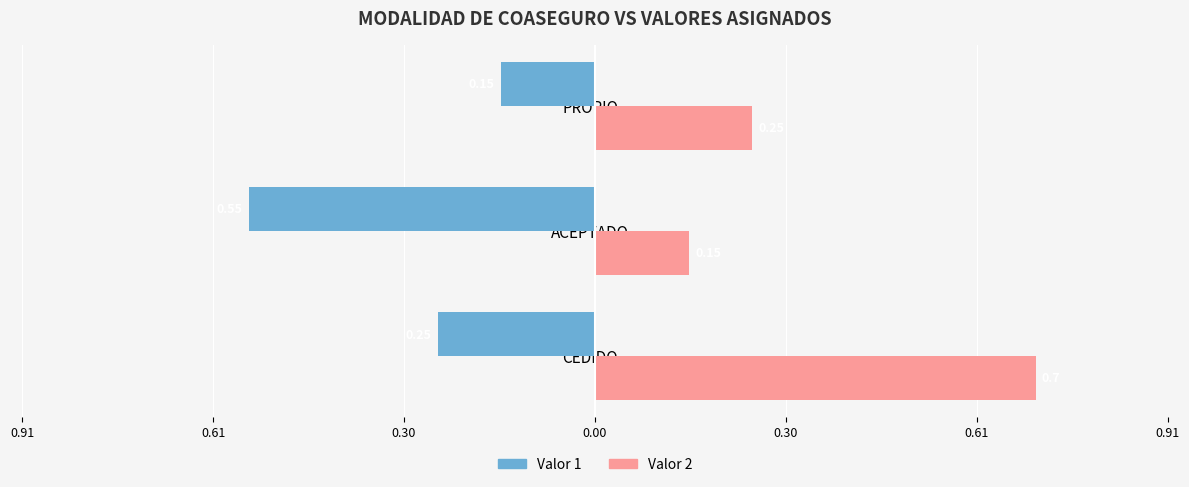

What is the value of the Valor 1 bar at the 2nd from the left?

-0.6